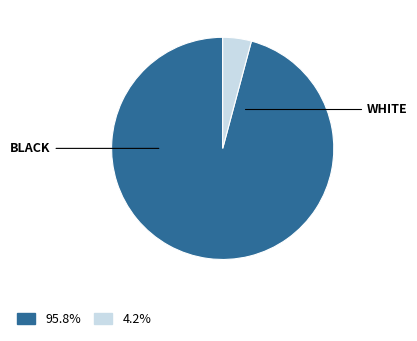

Is there a majority slice in this chart?

Yes